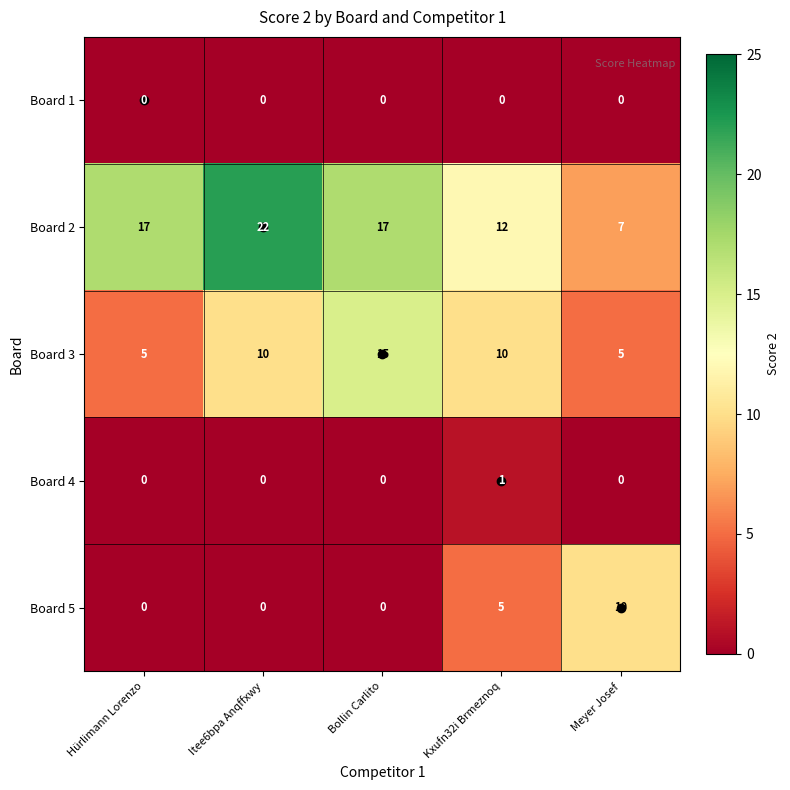

Rank the series by their maximum value, from lowest to highest.

Board 1, Board 4, Board 5, Board 3, Board 2